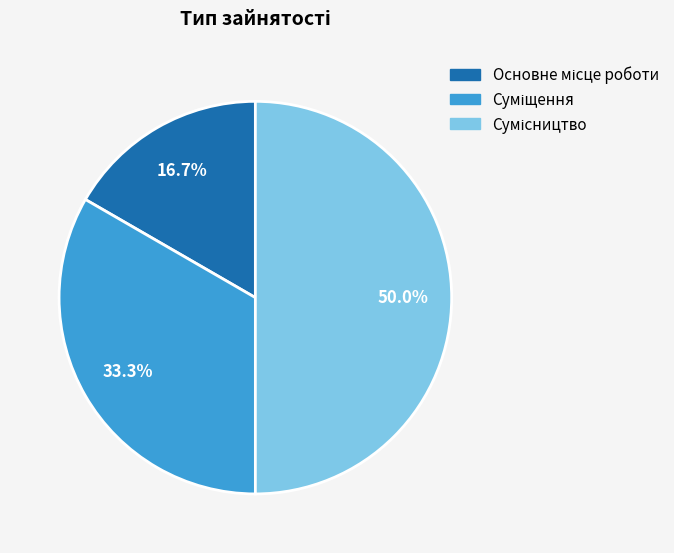

How many segments does this pie chart have?

3